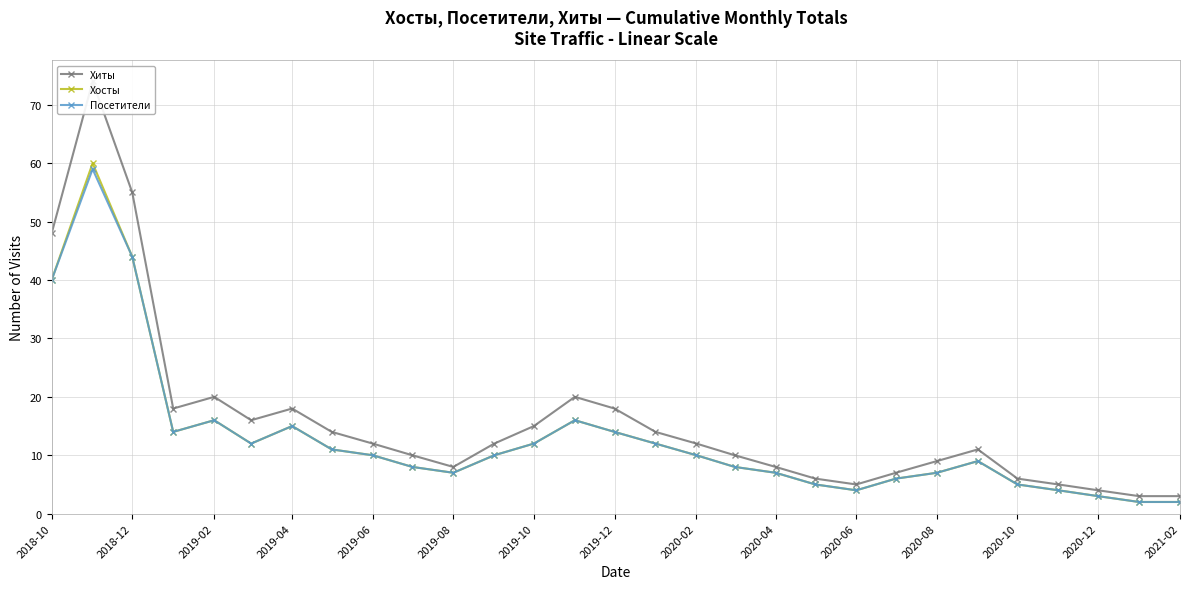

Is it true that Хосты equals 3 at 2019-08?

False